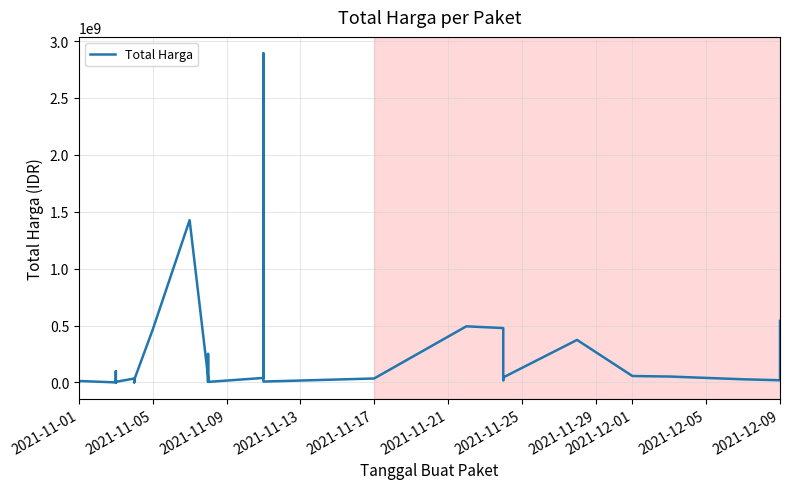

How many points are higher than both their immediate neighbors (excluding endpoints)?

10